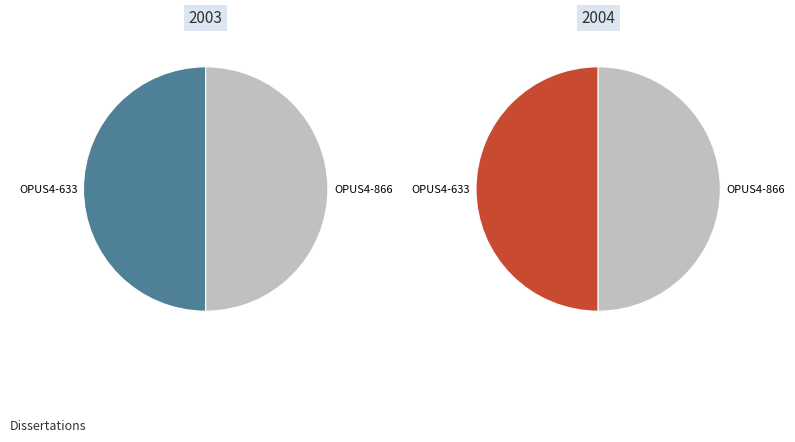

What is the smallest slice in the pie chart?

OPUS4-633